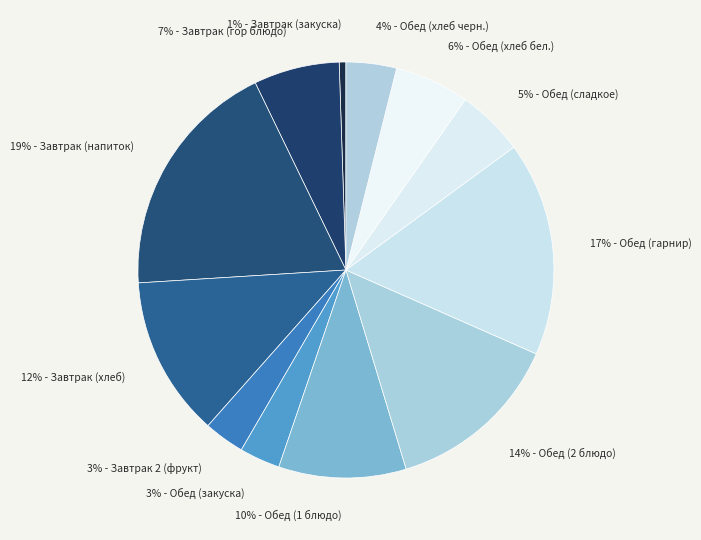

True or false: 6% - Обед (хлеб бел.) accounts for 15% of the total.

False